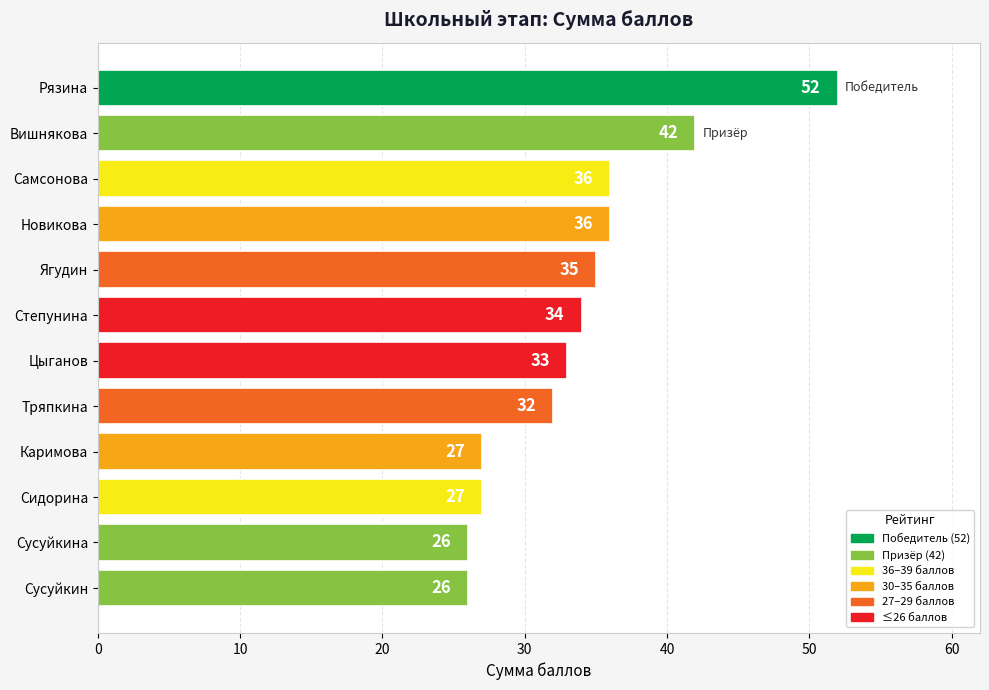

The chart shows a value of 16 at Рязина. True or false?

False